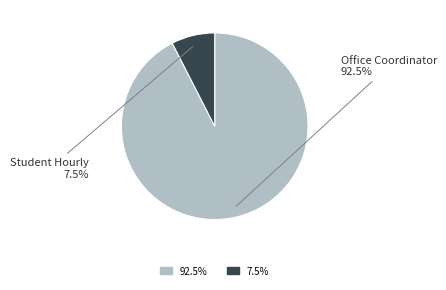

What is the largest slice in the pie chart?

Office Coordinator